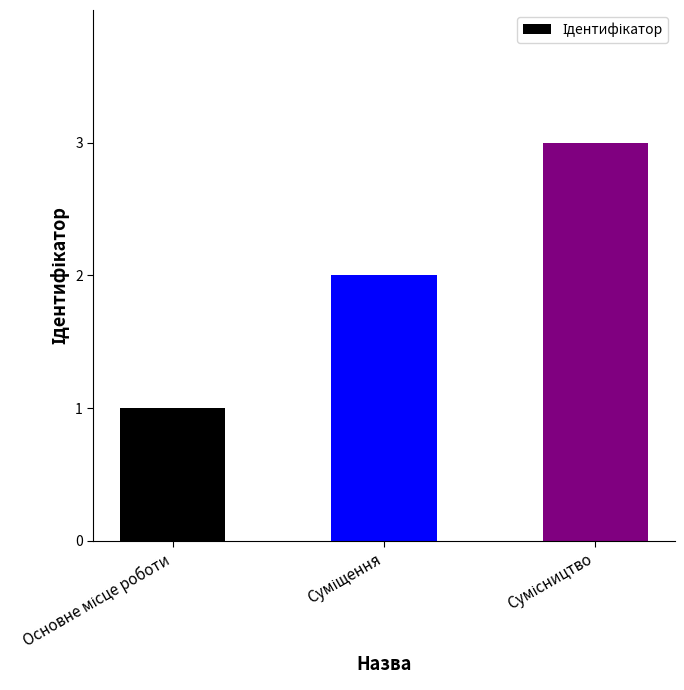

What is the maximum value shown in the chart?

3